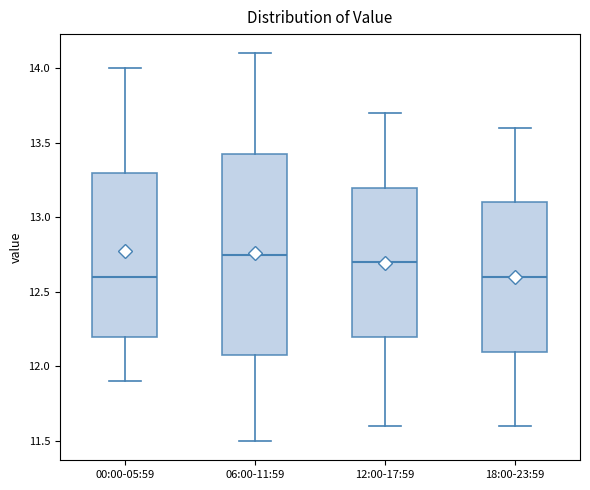

Reading left to right, read every box against the y-axis: the position of its median line, the range the box covers, and the ends of its whiskers. The values are not printed on the chart, so give them approximately, as read against the axis.

00:00-05:59: median 12.60, box 12.20 to 13.30, whiskers 11.90 to 14.00
06:00-11:59: median 12.75, box 12.10 to 13.45, whiskers 11.50 to 14.10
12:00-17:59: median 12.70, box 12.20 to 13.20, whiskers 11.60 to 13.70
18:00-23:59: median 12.60, box 12.10 to 13.10, whiskers 11.60 to 13.60